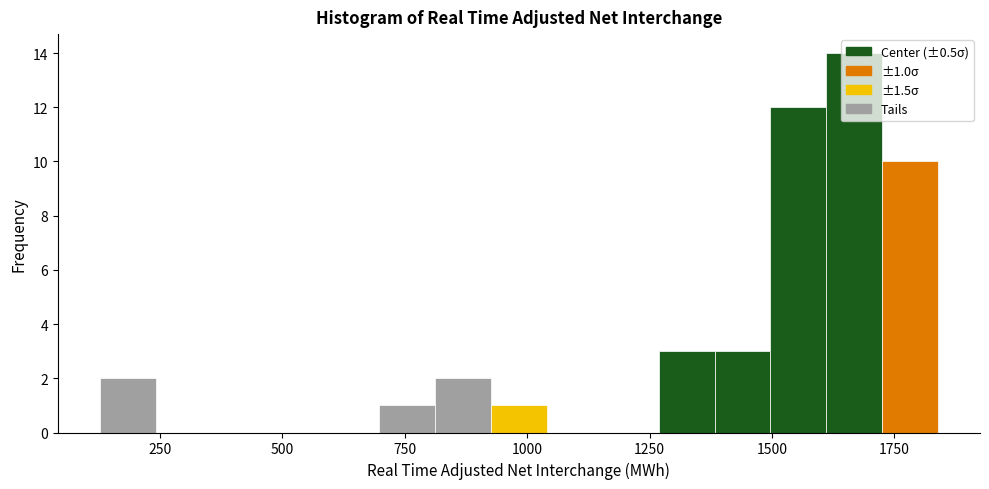

Around what value on the x-axis is the tallest bar? Give the approximate position of its centre, as read against the axis.

1650